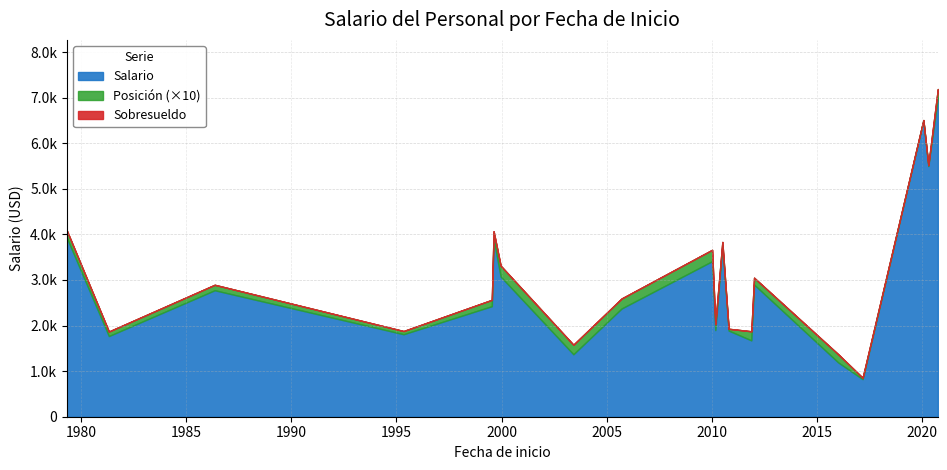

Does the chart have visible grid lines?

Yes